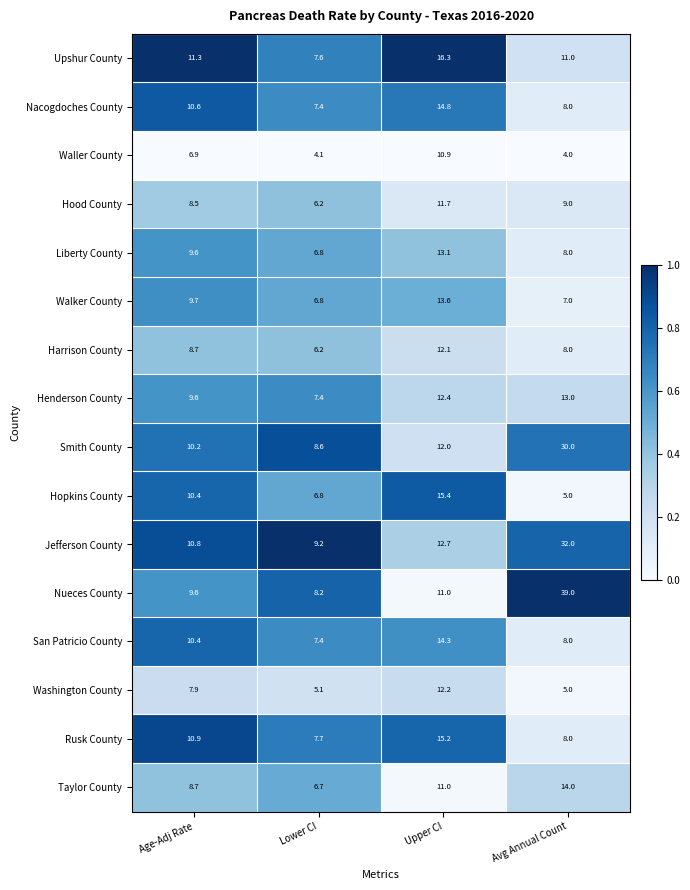

Which series has the largest range (max minus min)?

Nueces County